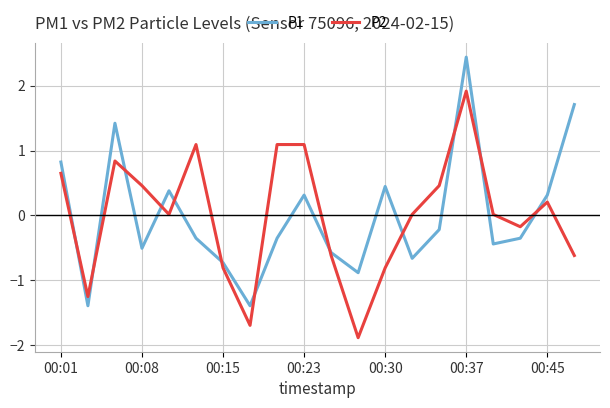

Does the chart have visible grid lines?

Yes